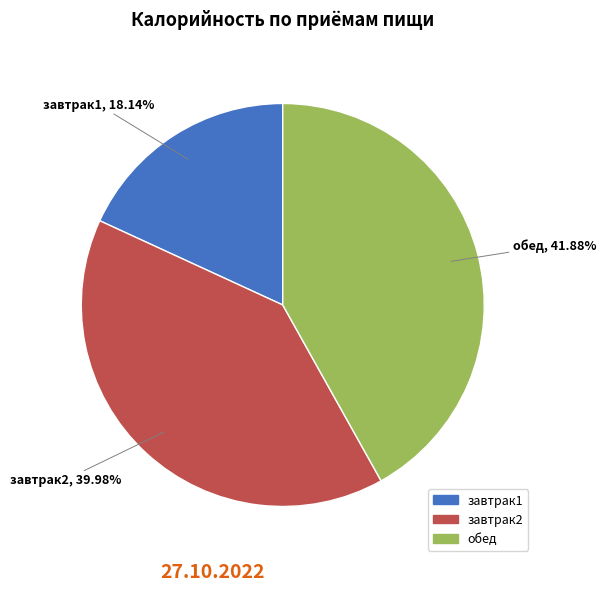

Rank the categories by value from highest to lowest.

обед, завтрак2, завтрак1